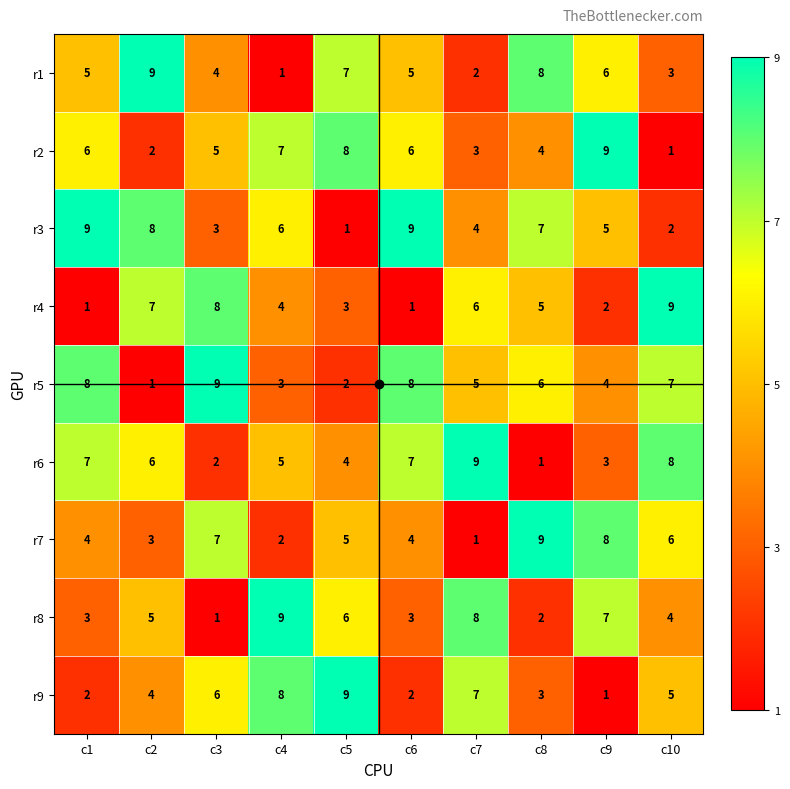

At c1, list the series in order from largest to smallest.

r3, r5, r6, r2, r1, r7, r8, r9, r4